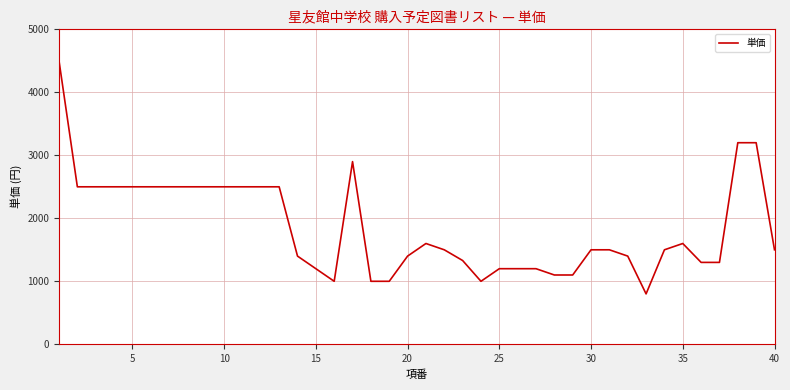

What is the greatest value displayed?

4500